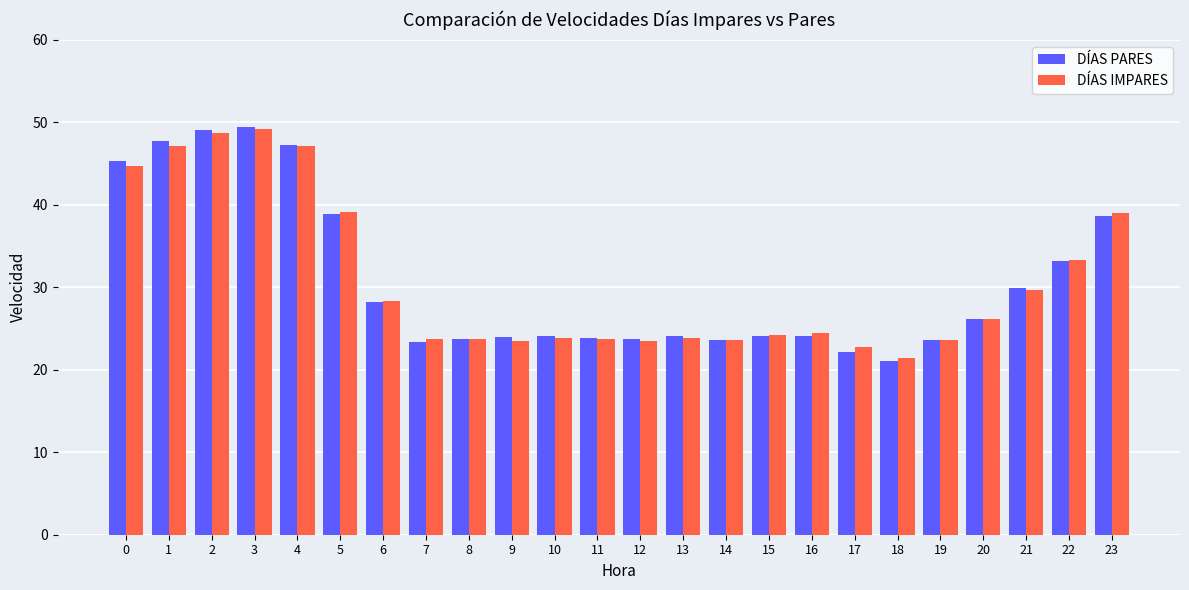

What is the difference between the second highest and minimum values in the DÍAS PARES series?

28.0